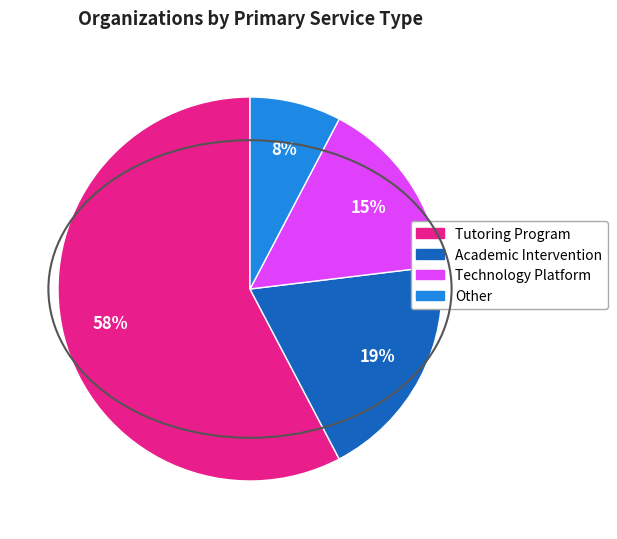

Does any single category account for the majority?

Yes